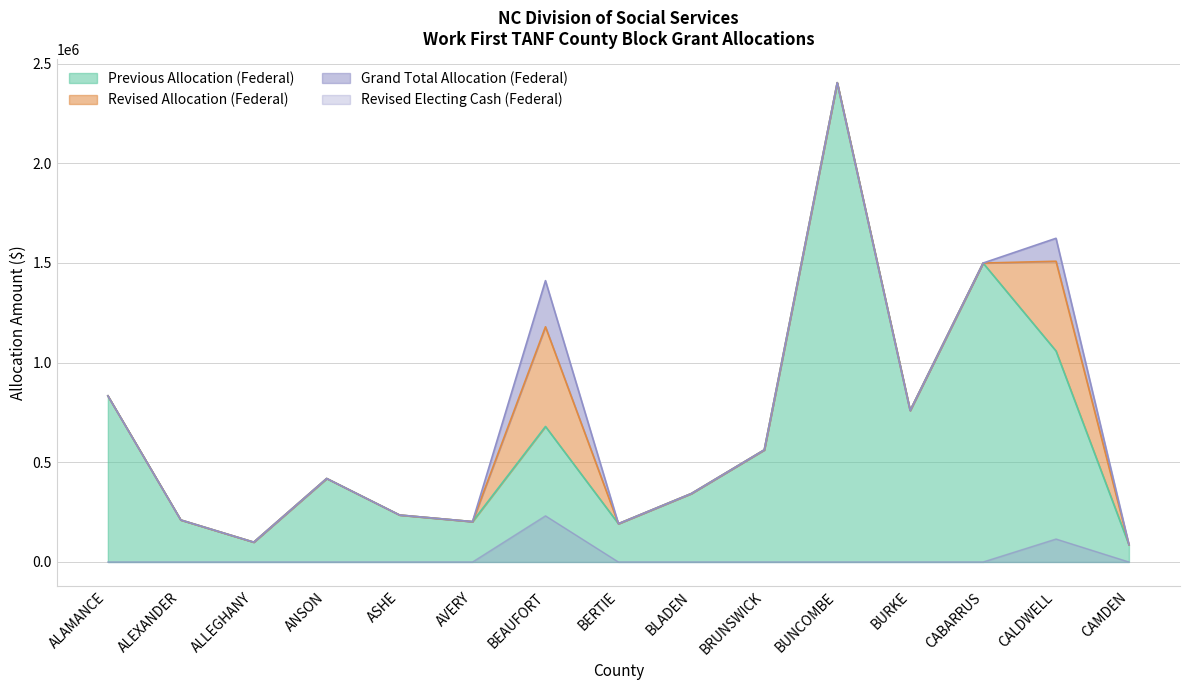

What is the minimum value for Grand Total Allocation (Federal)?

86480